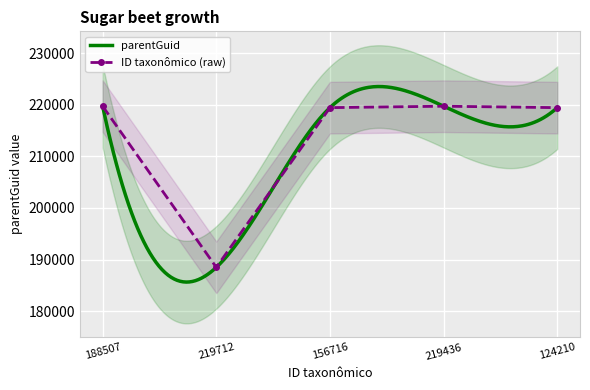

The chart shows a value of 84411 at 124210. True or false?

False